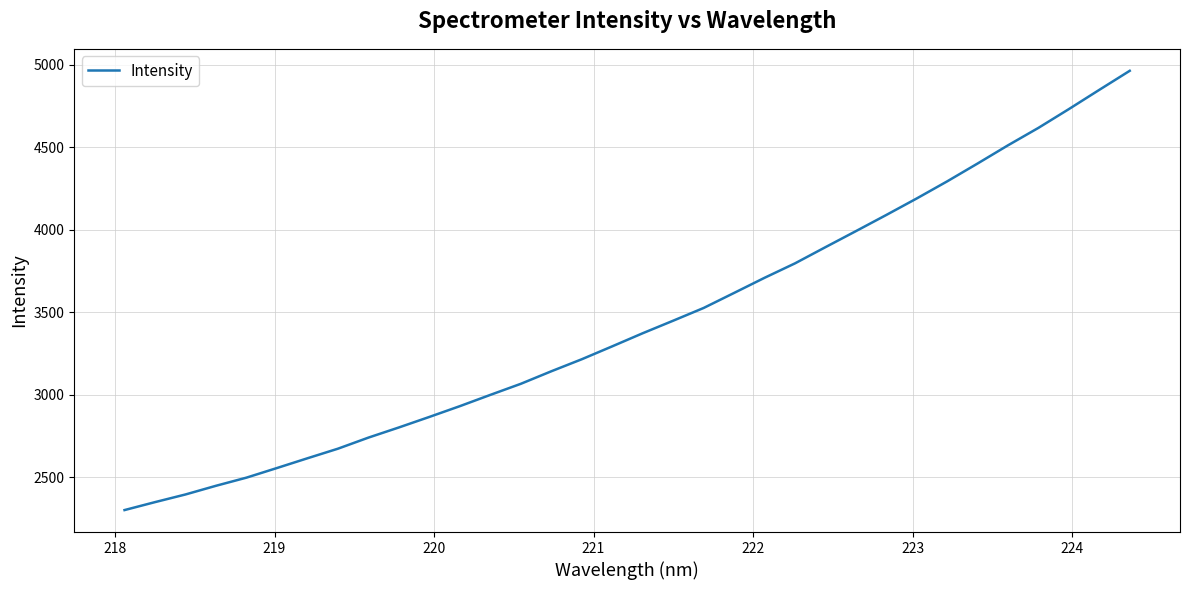

How many distinct data groups are displayed?

1